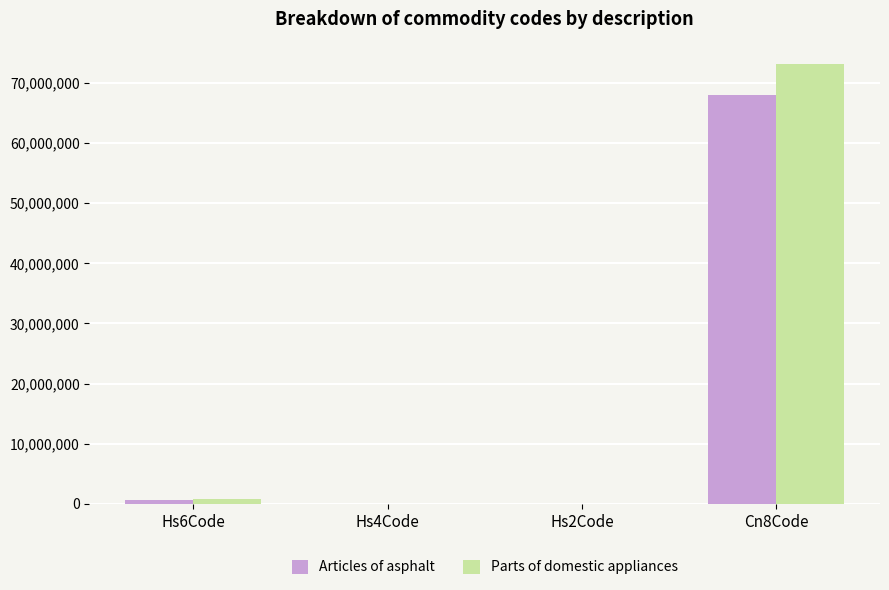

What is the maximum value for Parts of domestic appliances?

73219000